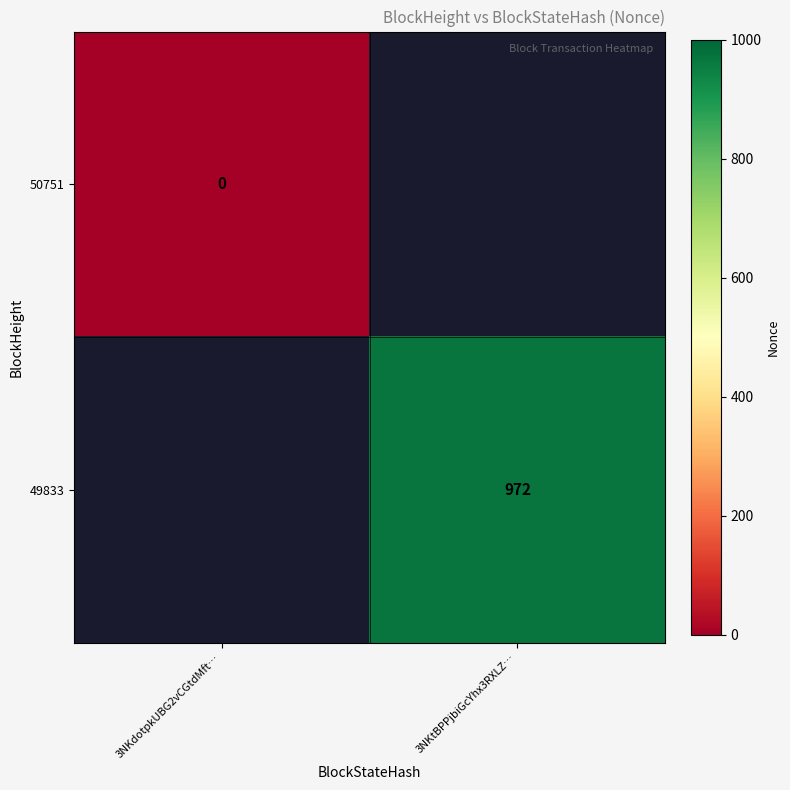

True or false: 49833 has a value of 1512.6 at 3NKtBPPjbiGcYhx3RXLZ….

False